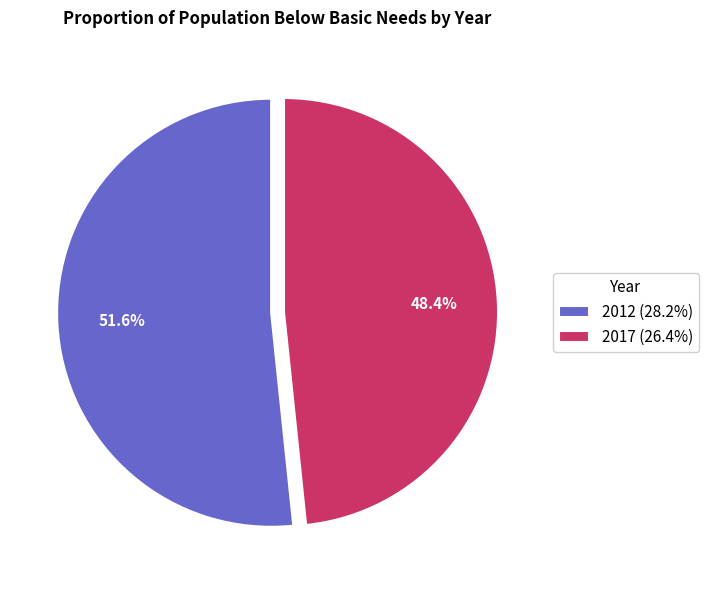

What percentage is the 2012 slice, to the nearest percent?

52%